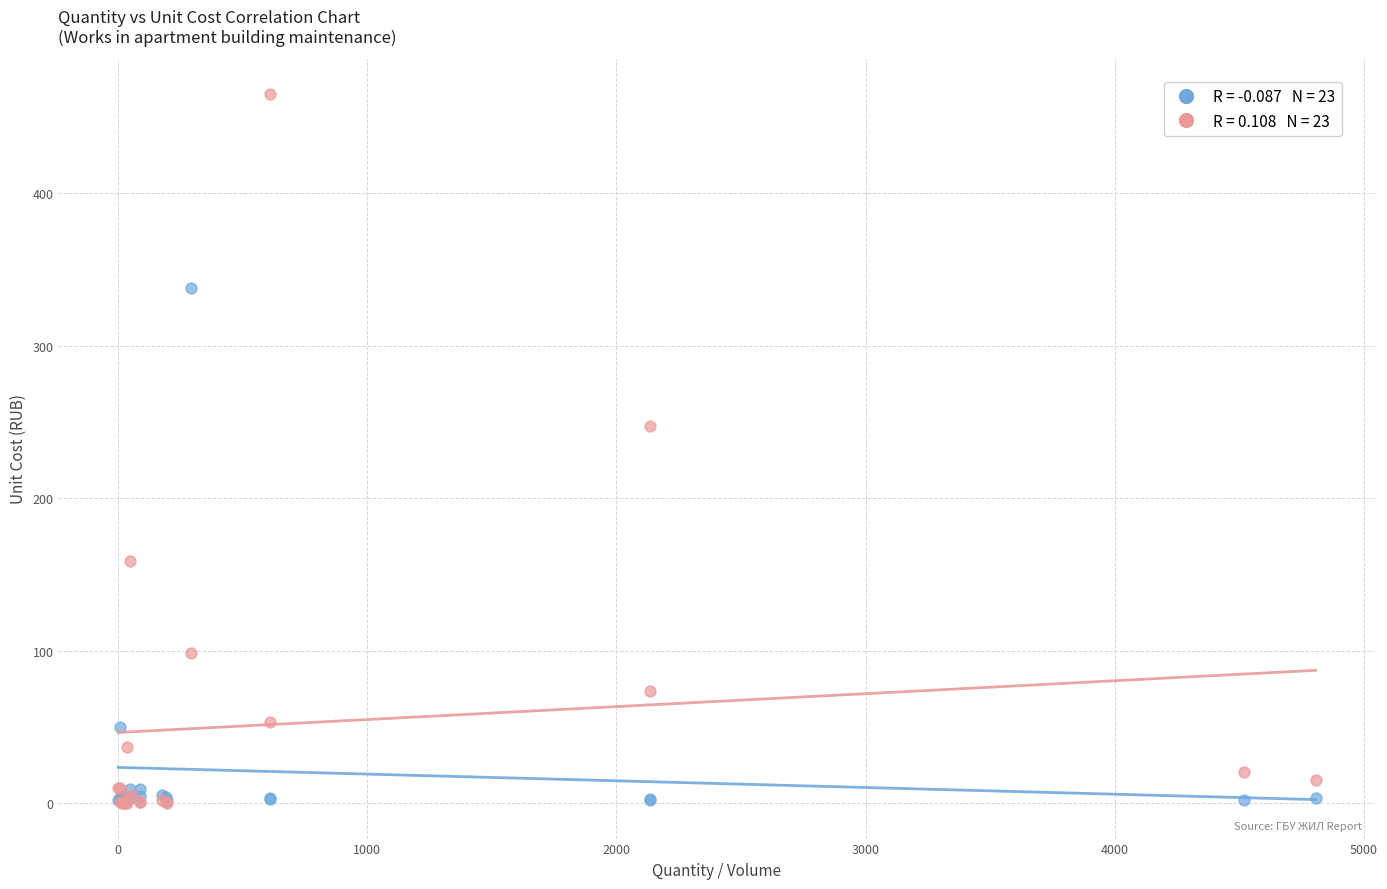

Across all series, what Y value is closest to 232?

247.5